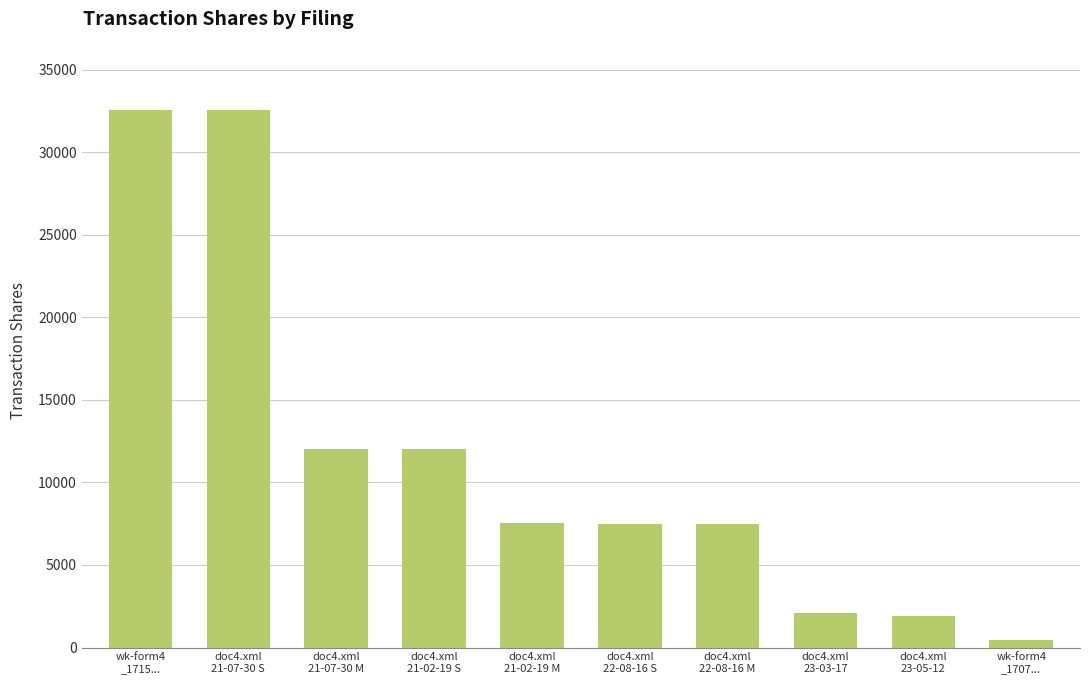

What is the label of the 2nd bar from the left?

doc4.xml
21-07-30 S